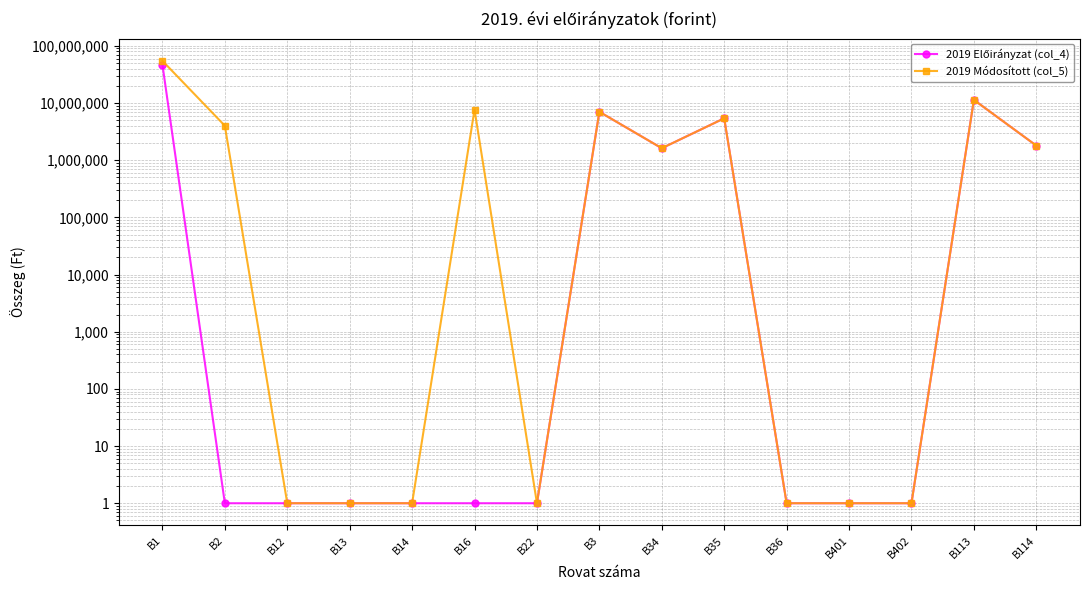

What position from the right is B114?

1